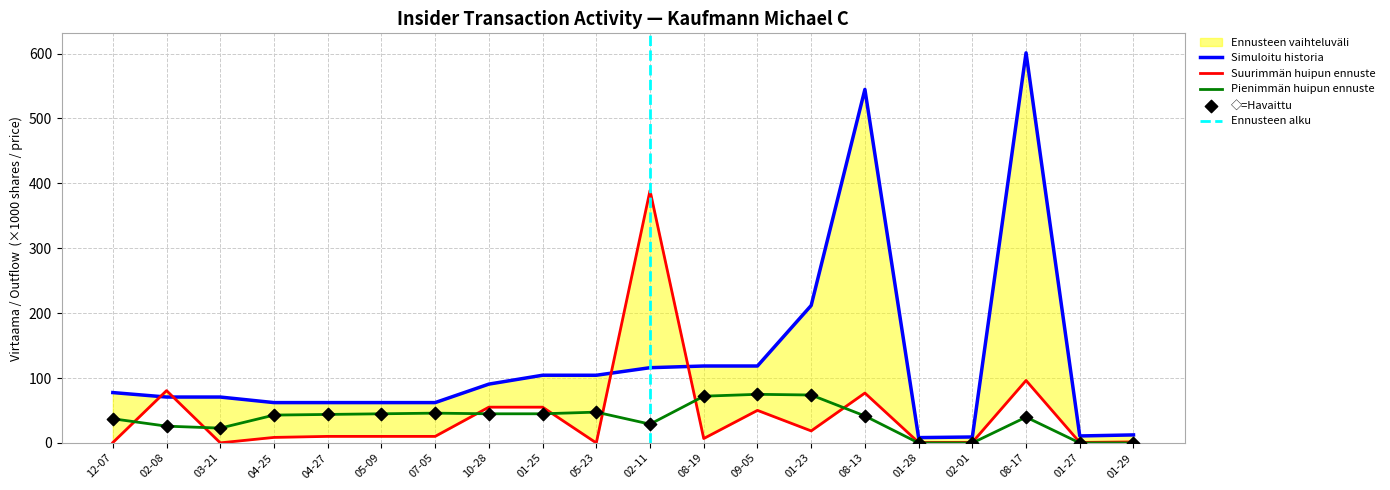

What is the maximum value for Pienimmän huipun ennuste?

75.0